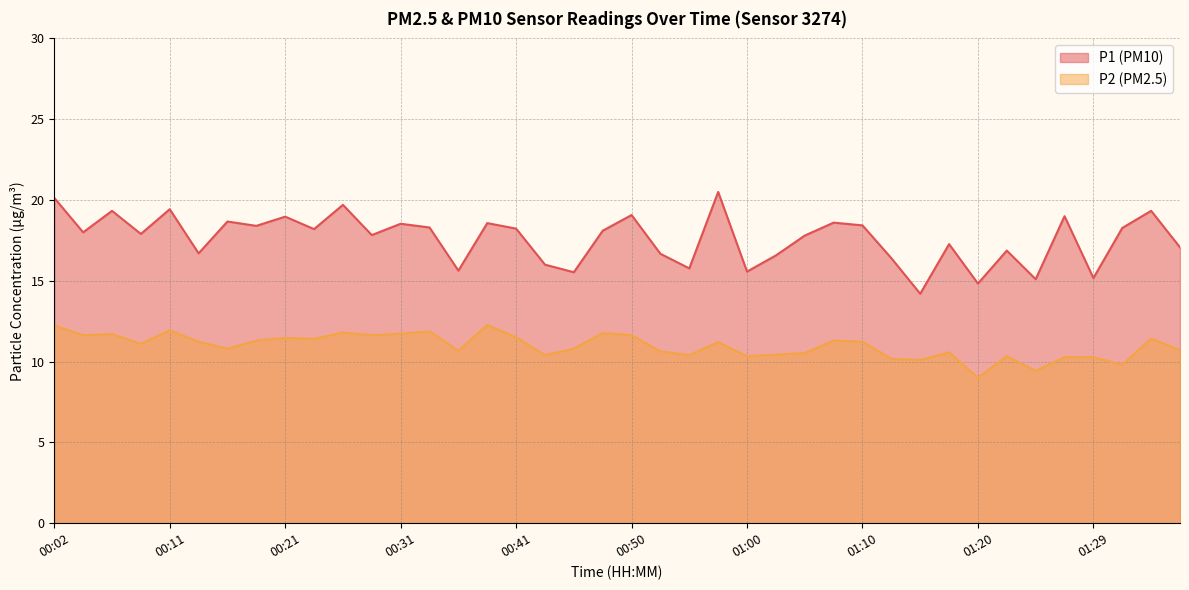

Reading left to right, transcribe all the data shown in this chart.

P1: 00:02=20.1	00:04=18.0	00:07=19.3	00:09=17.9	00:11=19.4	00:14=16.7	00:16=18.7	00:19=18.4	00:21=19.0	00:24=18.2	00:26=19.7	00:28=17.8	00:31=18.5	00:33=18.3	00:36=15.6	00:38=18.6	00:41=18.2	00:43=16.0	00:45=15.5	00:48=18.1	00:50=19.1	00:53=16.7	00:55=15.8	00:58=20.5	01:00=15.6	01:02=16.6	01:05=17.8	01:07=18.6	01:10=18.4	01:12=16.4	01:15=14.2	01:17=17.3	01:20=14.8	01:22=16.9	01:24=15.1	01:27=19.0	01:29=15.2	01:32=18.3	01:34=19.3	01:37=17.1
P2: 00:02=12.2	00:04=11.6	00:07=11.7	00:09=11.1	00:11=11.9	00:14=11.2	00:16=10.8	00:19=11.3	00:21=11.5	00:24=11.4	00:26=11.8	00:28=11.6	00:31=11.7	00:33=11.9	00:36=10.7	00:38=12.3	00:41=11.5	00:43=10.4	00:45=10.8	00:48=11.8	00:50=11.6	00:53=10.6	00:55=10.4	00:58=11.2	01:00=10.3	01:02=10.4	01:05=10.5	01:07=11.3	01:10=11.2	01:12=10.2	01:15=10.1	01:17=10.6	01:20=9.0	01:22=10.3	01:24=9.4	01:27=10.3	01:29=10.3	01:32=9.8	01:34=11.4	01:37=10.7